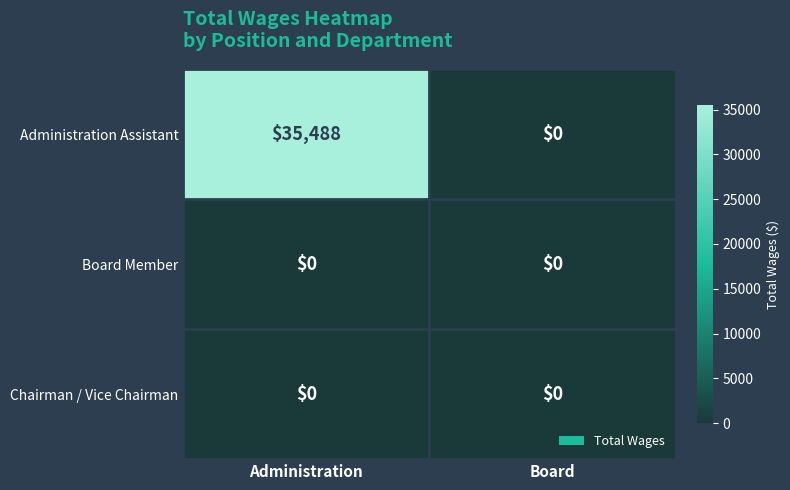

What is the difference between the highest and lowest values at Administration?

35488